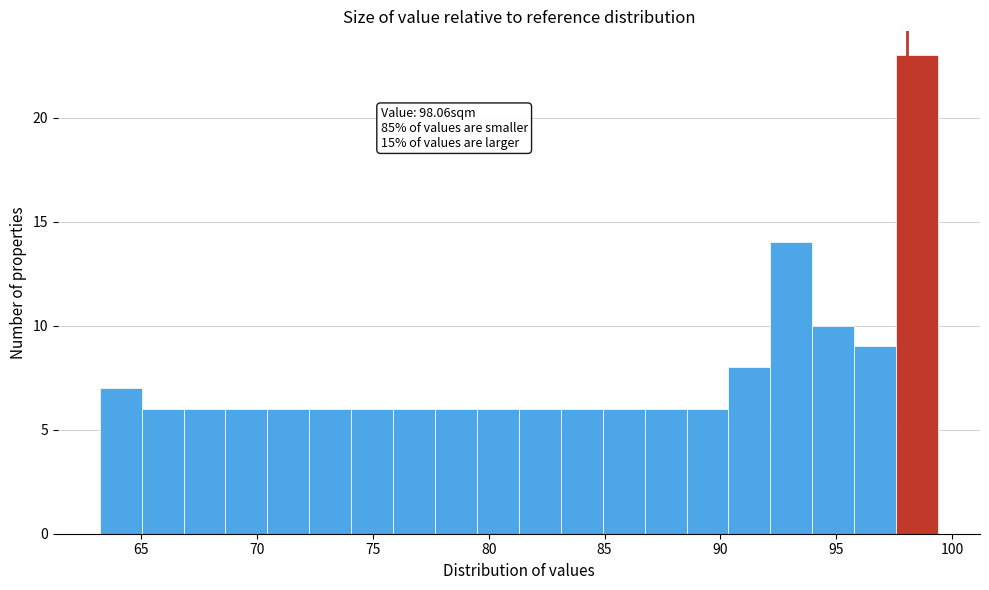

Read against the x-axis, roughly where is the centre of the tallest bar?

98.5